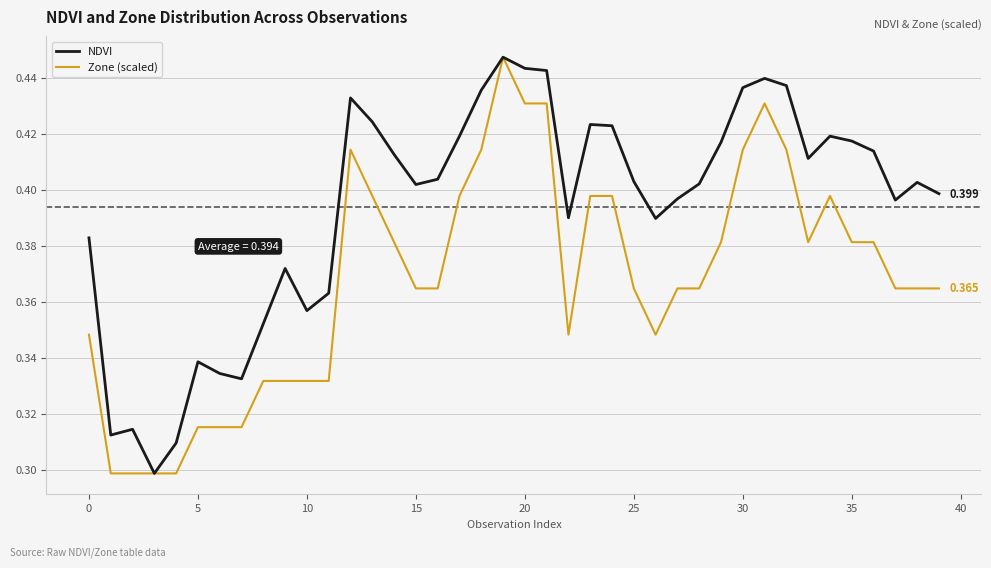

List the series in order of their overall mean, lowest first.

Zone (scaled), NDVI